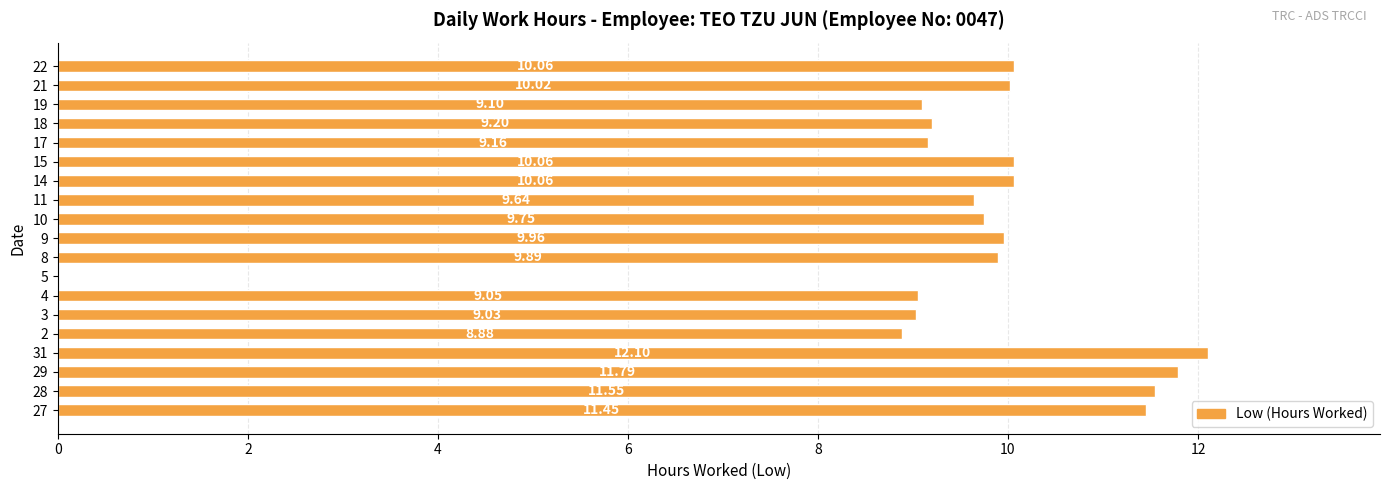

What is the sum of all values?

180.8